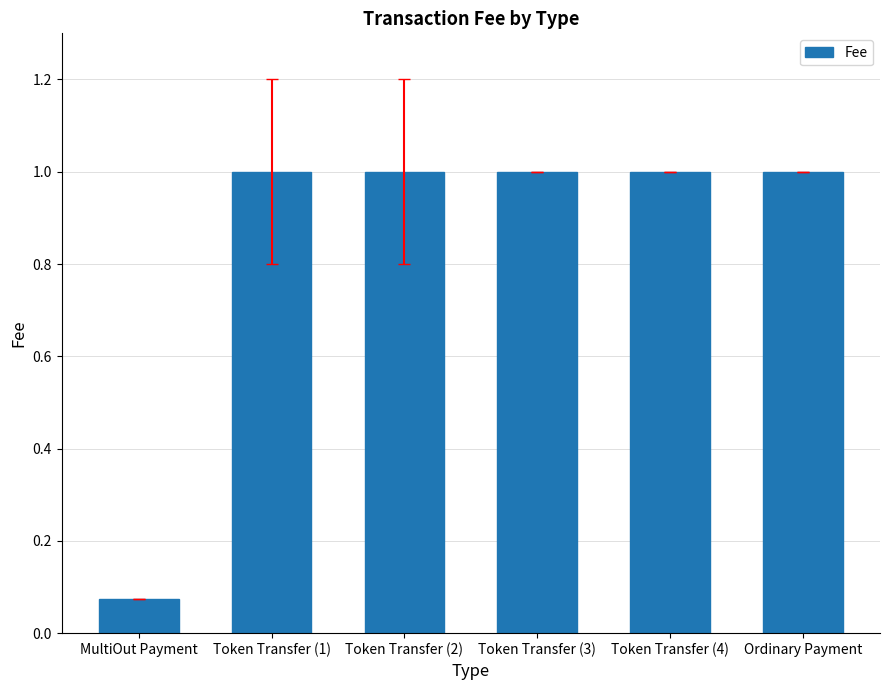

Are the bars grouped side by side (vs. stacked)?

No